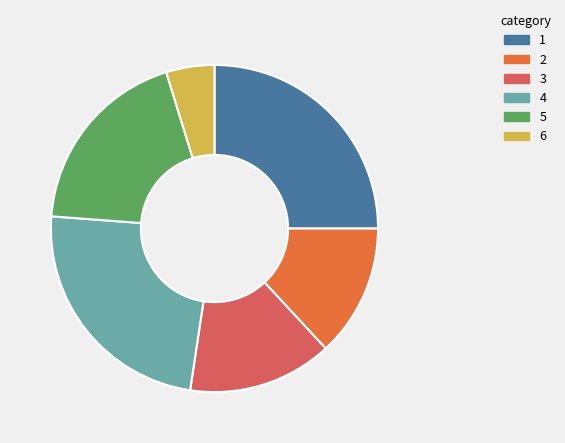

Does any single category account for the majority?

No